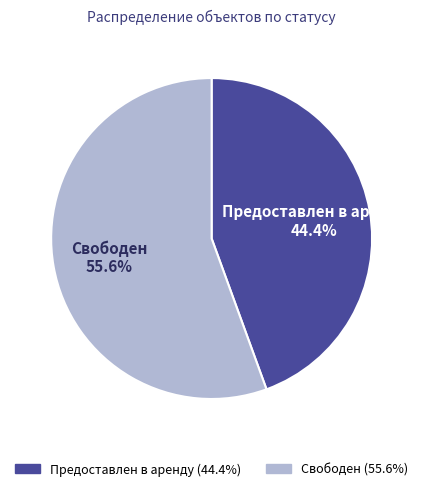

Is Предоставлен в аренду the majority of the pie?

No